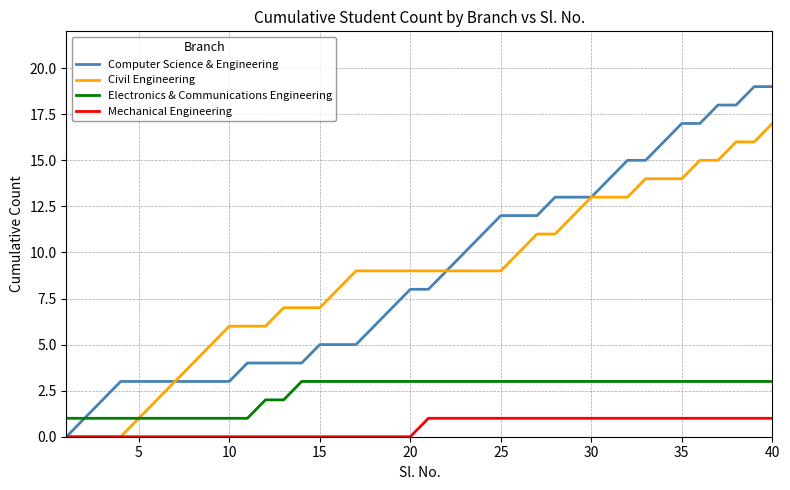

Does the chart have visible grid lines?

Yes